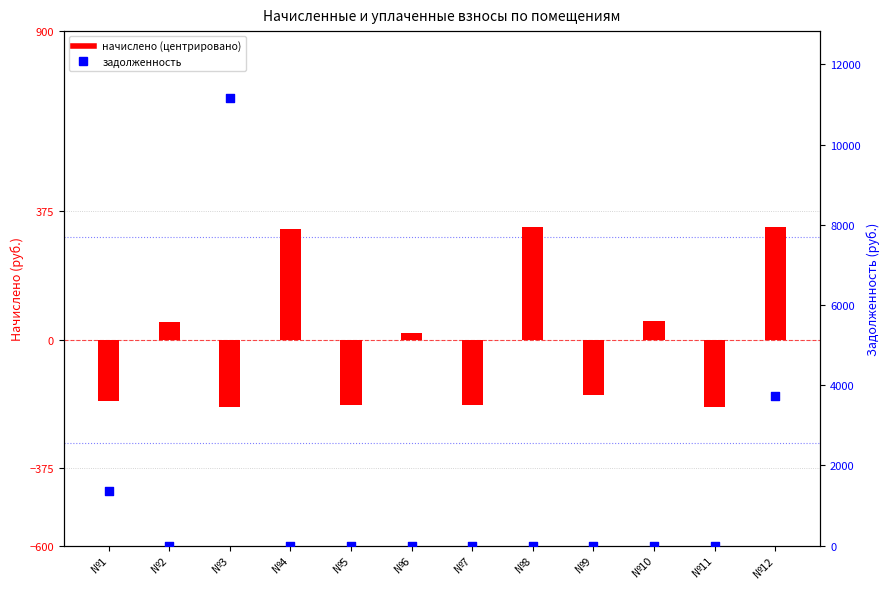

Which series has the widest spread of Y values?

задолженность